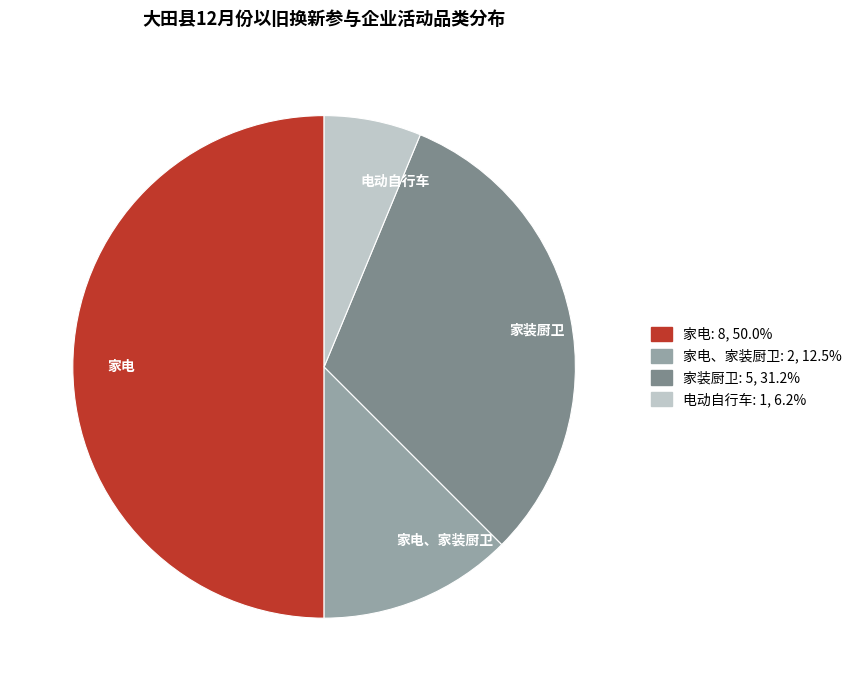

Which category has the biggest portion of the pie?

家电